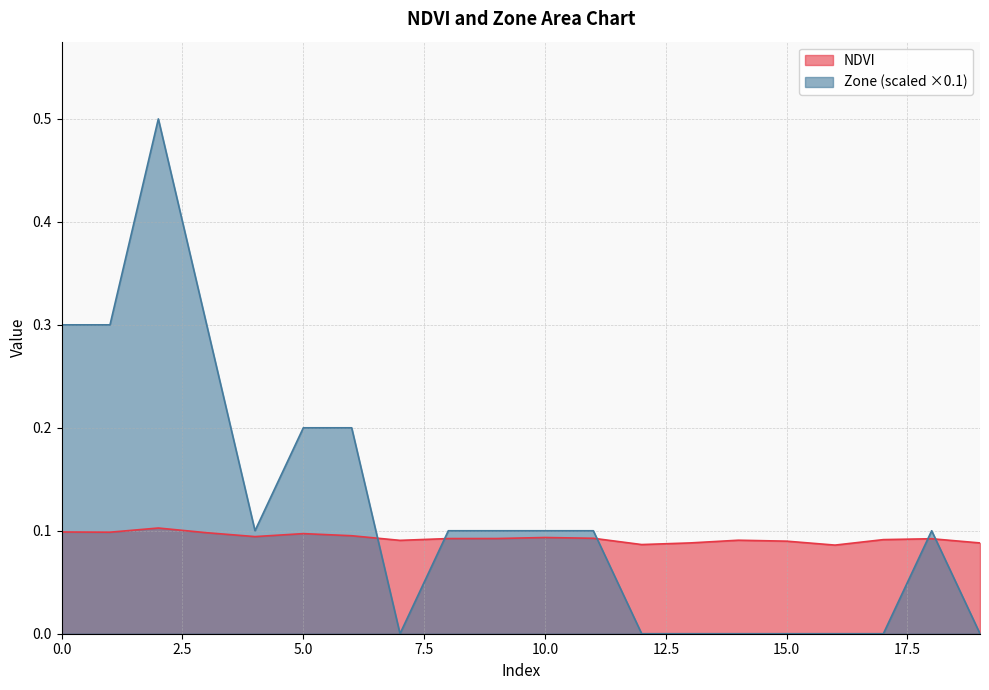

Rank the categories by NDVI value from lowest to highest.

16, 12, 19, 13, 15, 7, 14, 17, 18, 8, 9, 11, 10, 4, 6, 5, 3, 1, 0, 2